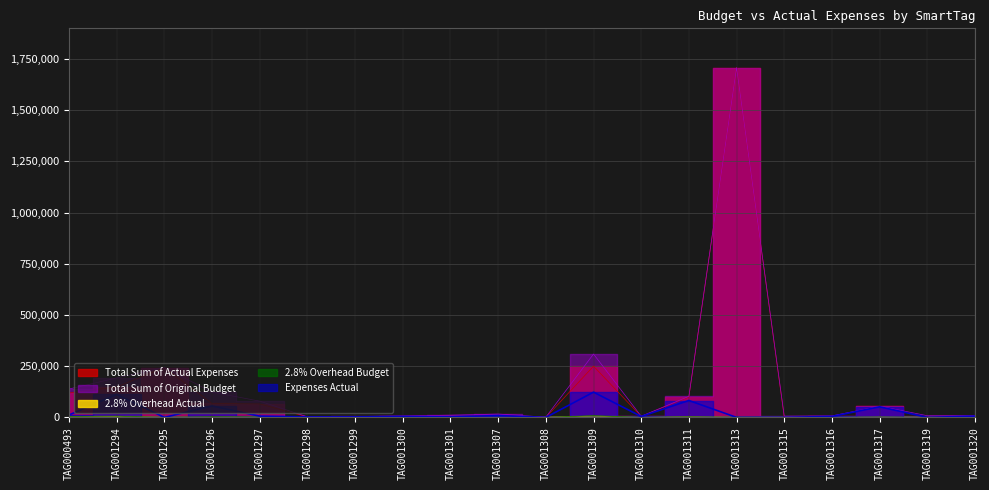

At which category does Expenses Actual reach its first local valley?

TAG001295